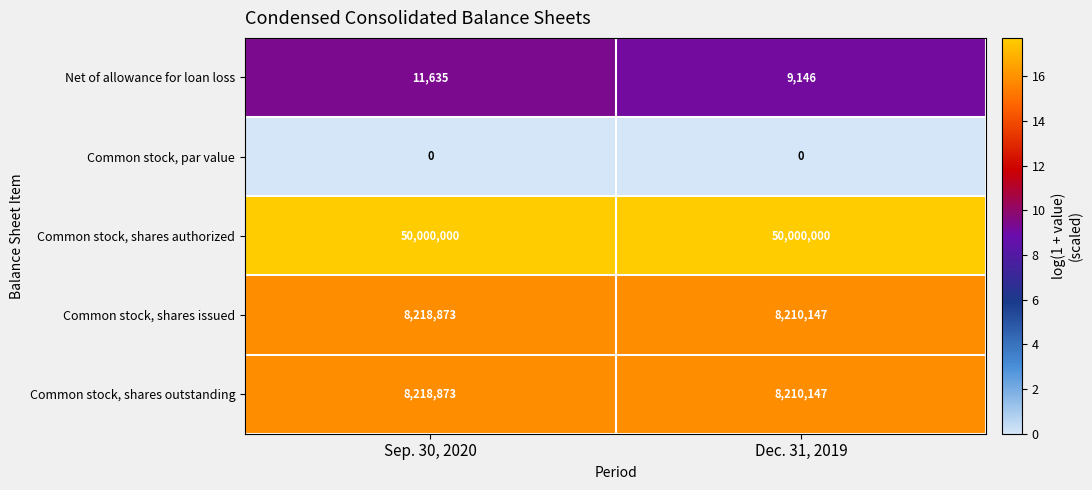

At how many categories does at least one series exceed 9?

2